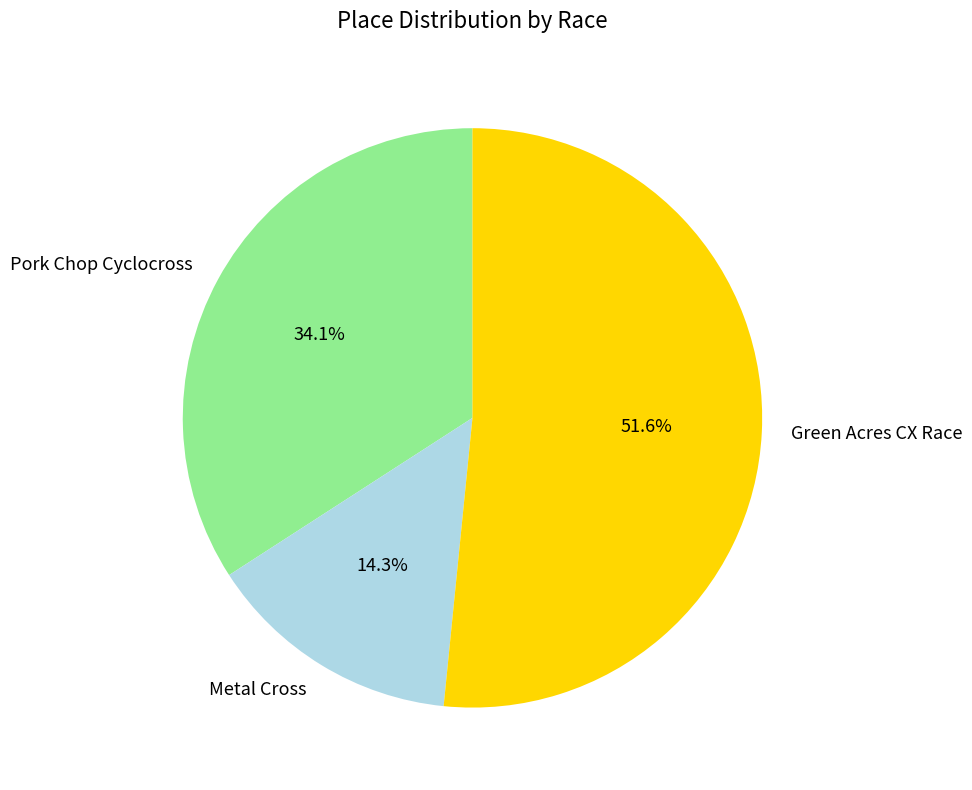

Count the number of slices in the pie.

3